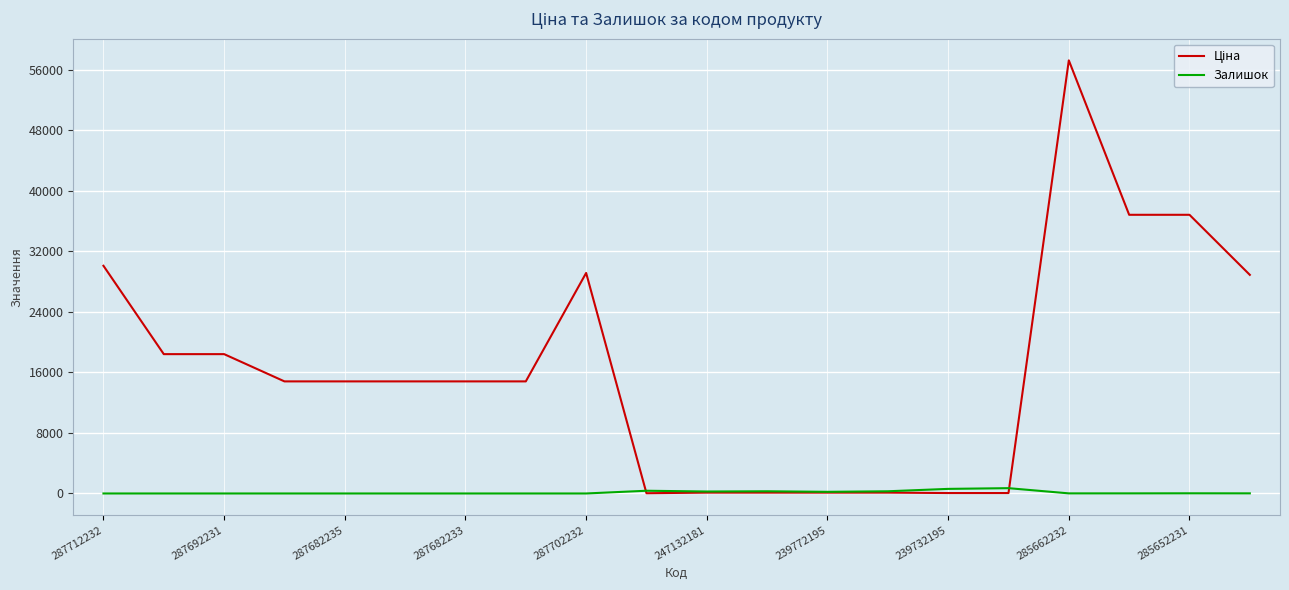

What is the greatest value displayed?

57258.0